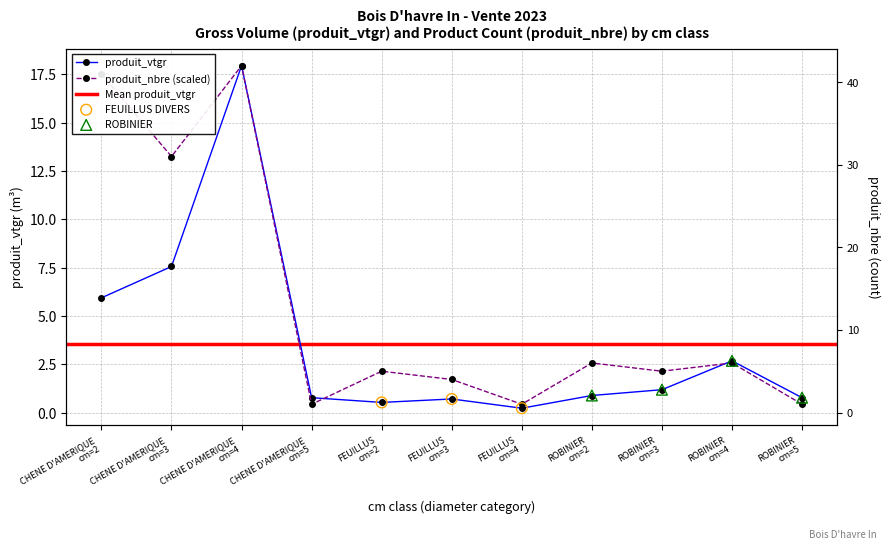

At how many categories does at least one series exceed 17?

2